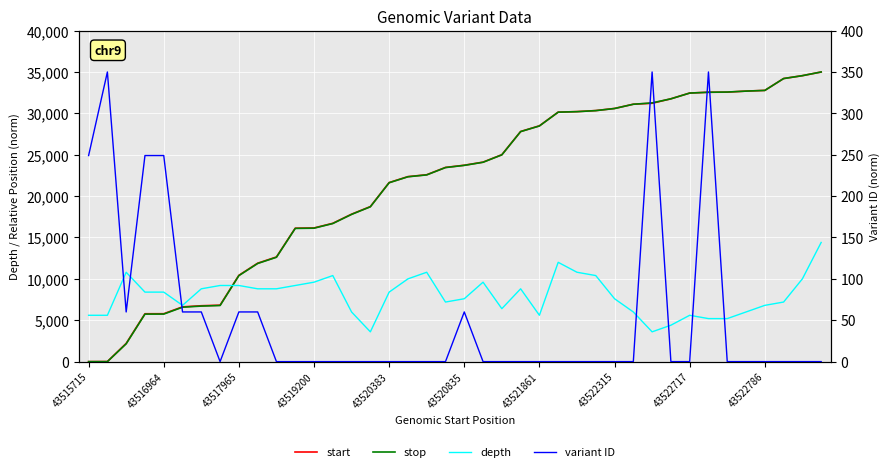

Which series changed the most between 43519200 and 13?

stop